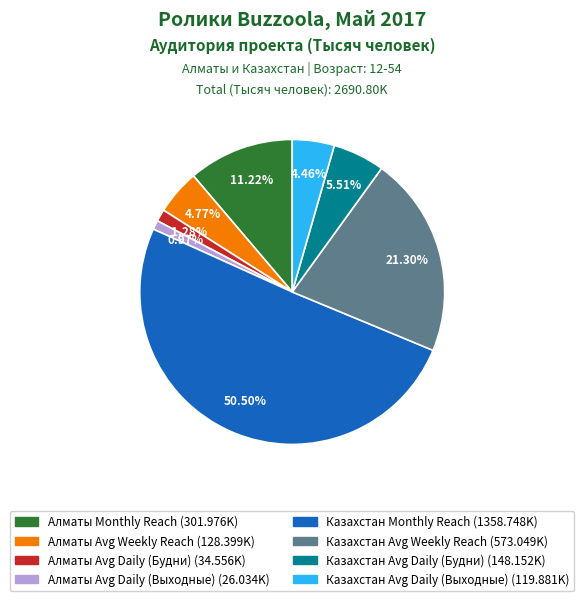

Is it true that Казахстан Avg Daily (Выходные) is 4% of the pie?

True